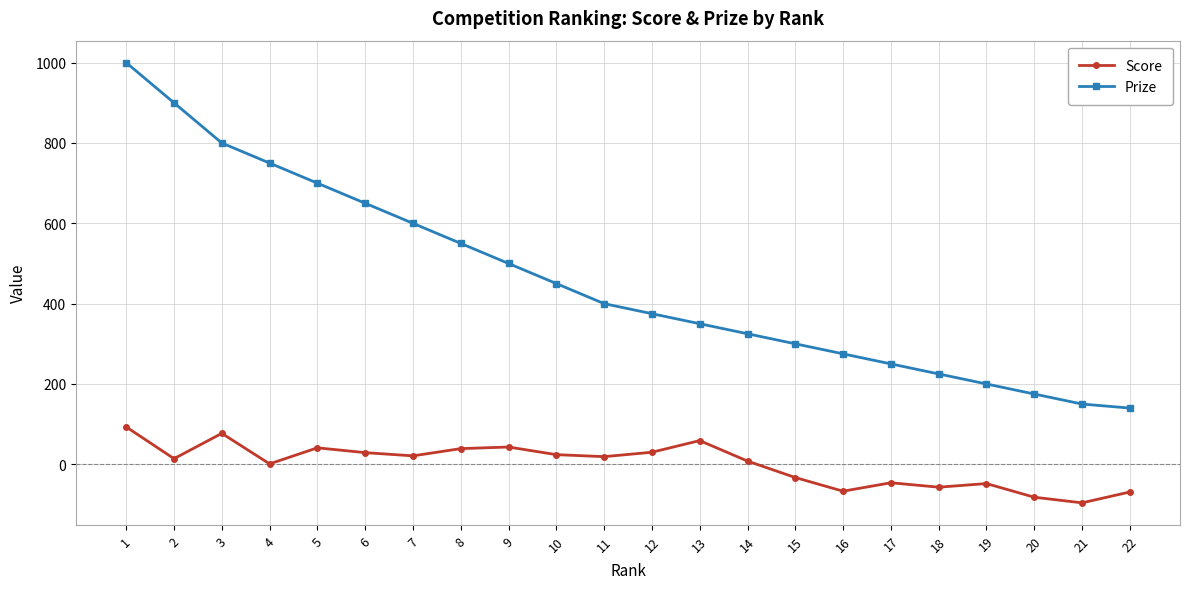

Which category has the lowest value across all series?

21